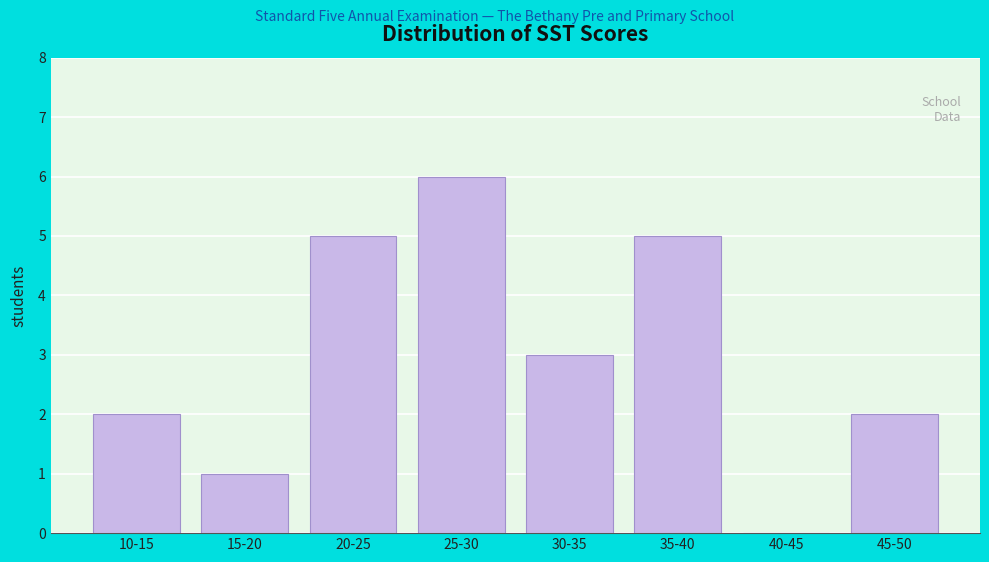

Reading right to left, what are all the values shown in this chart?

45-50=2	40-45=0	35-40=5	30-35=3	25-30=6	20-25=5	15-20=1	10-15=2